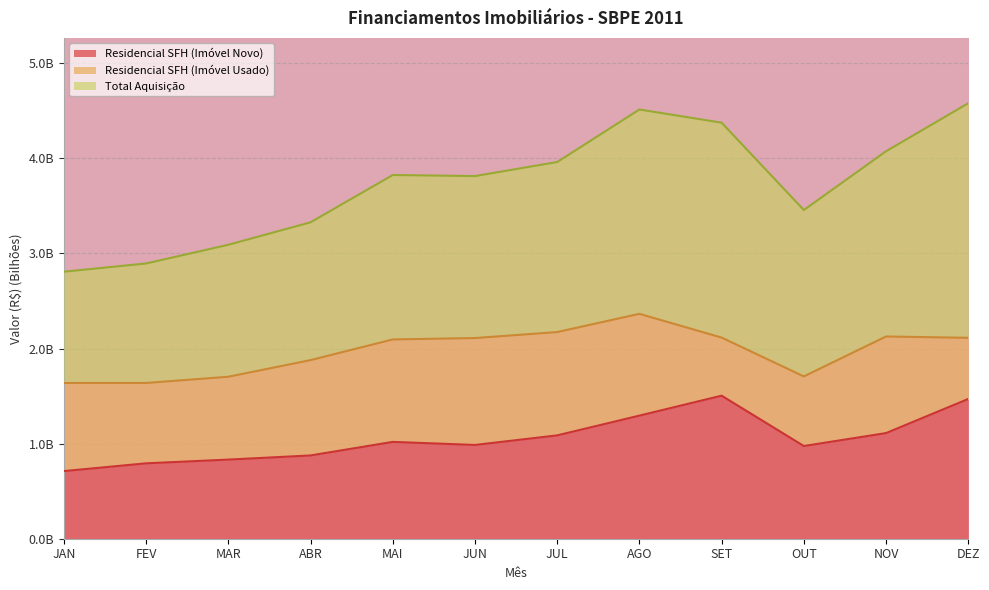

The value of Residencial SFH (Imóvel Usado) at JUL is 2.2. True or false?

True